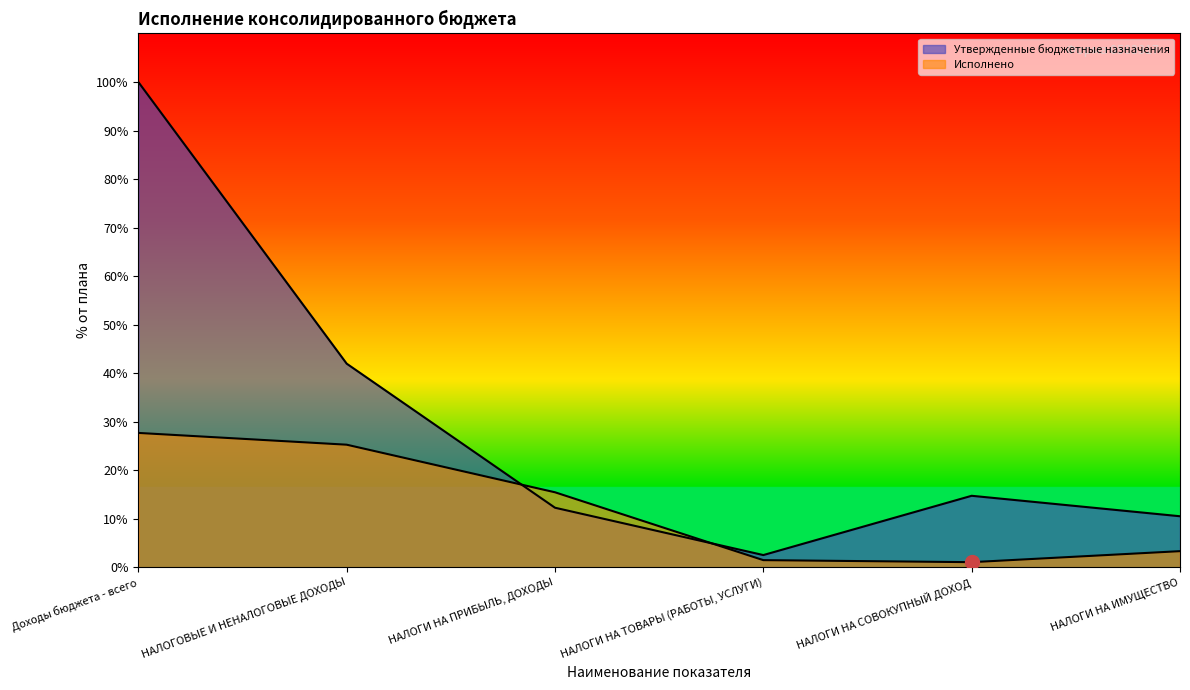

At which category is the sum across all series the highest?

Доходы бюджета - всего